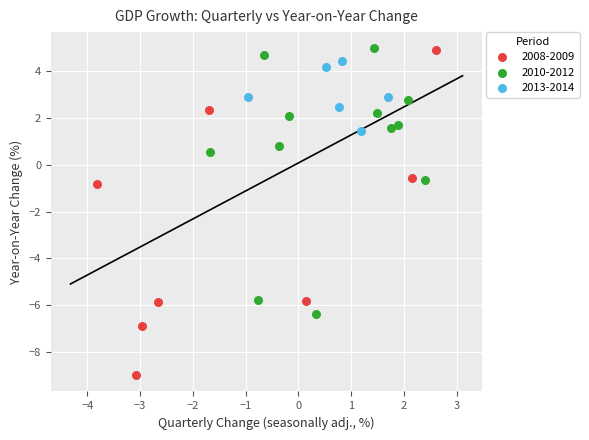

Which series contains the lowest Y value?

2008-2009